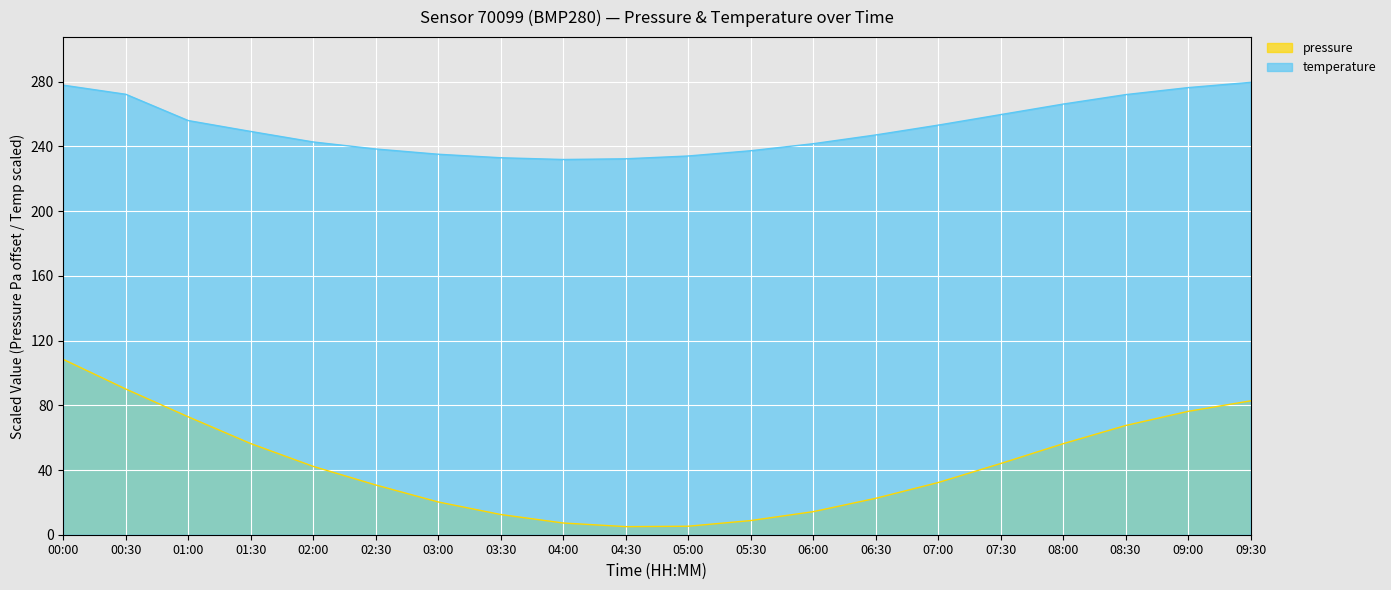

How many categories are shown in the chart?

20